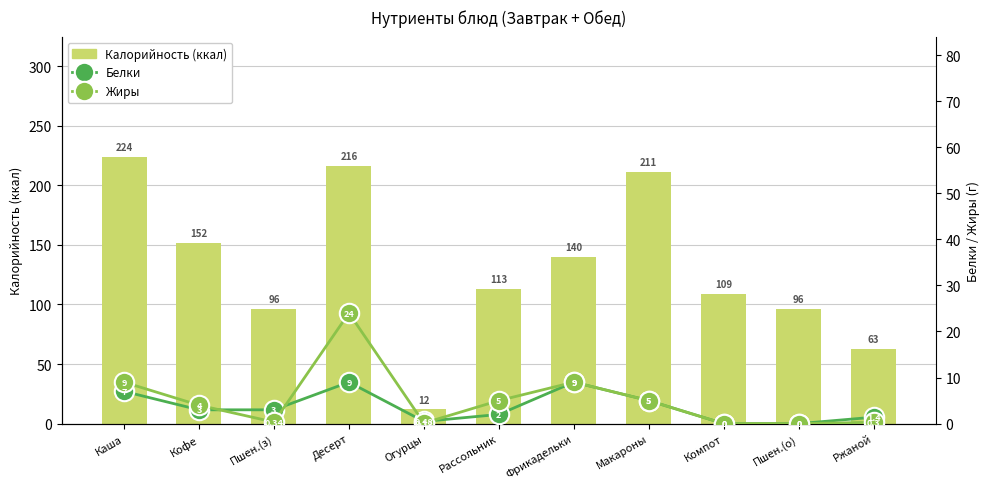

Rank the series by their maximum value, from lowest to highest.

Белки, Жиры, Калорийность